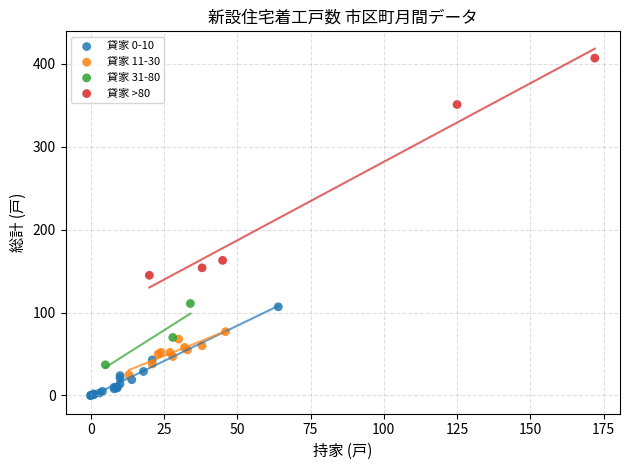

Which series has the largest Y range (max minus min)?

貸家 >80